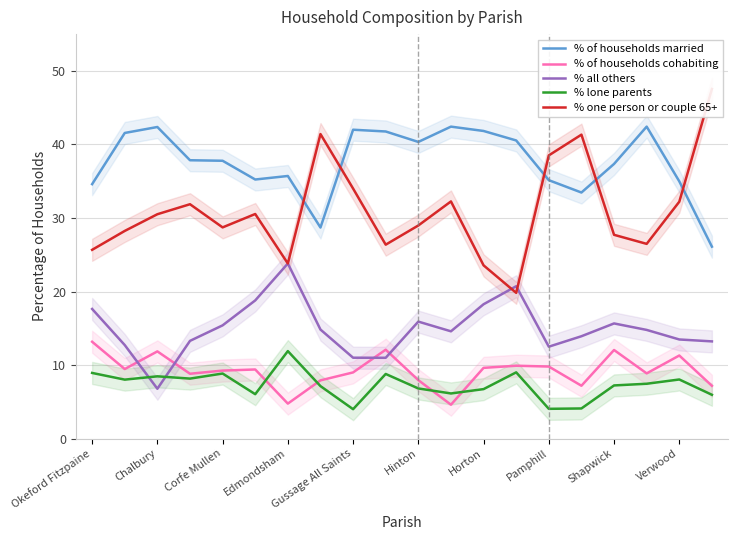

What is the value of the % of households cohabiting point at the 12th from the left?

4.6